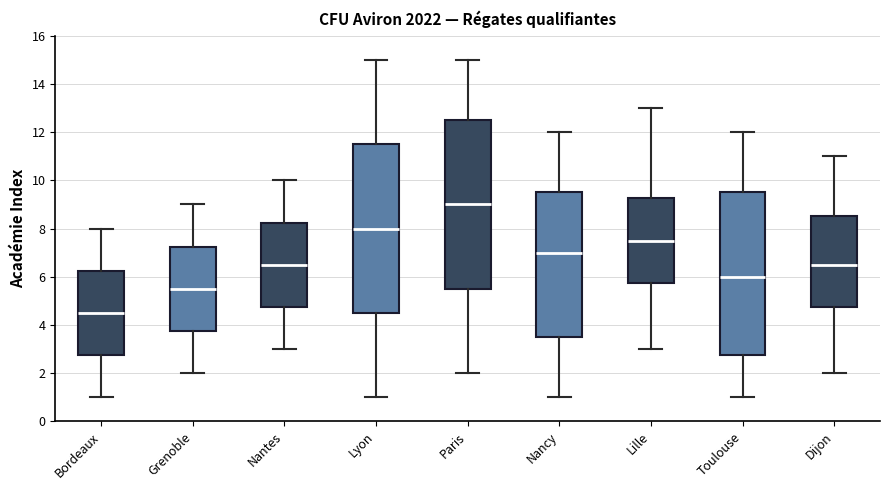

Which box's median line is the lowest?

Bordeaux